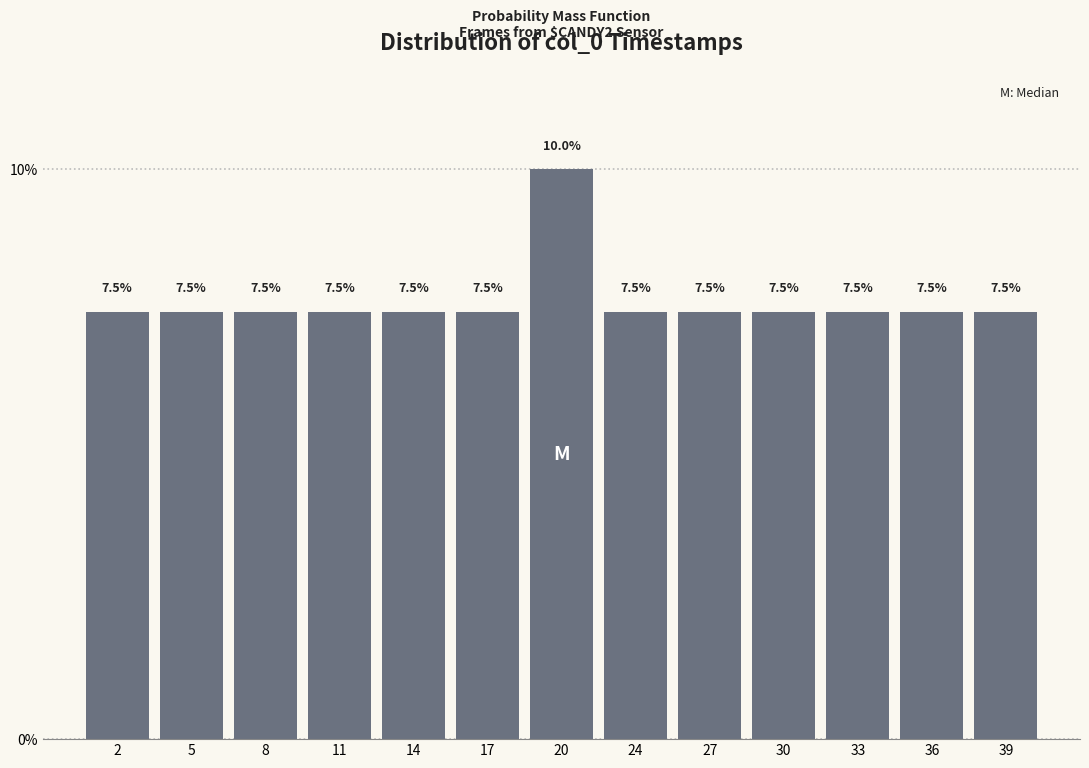

Reading left to right, list all the values displayed in this chart.

2=7.5	5=7.5	8=7.5	11=7.5	14=7.5	17=7.5	20=10.0	24=7.5	27=7.5	30=7.5	33=7.5	36=7.5	39=7.5